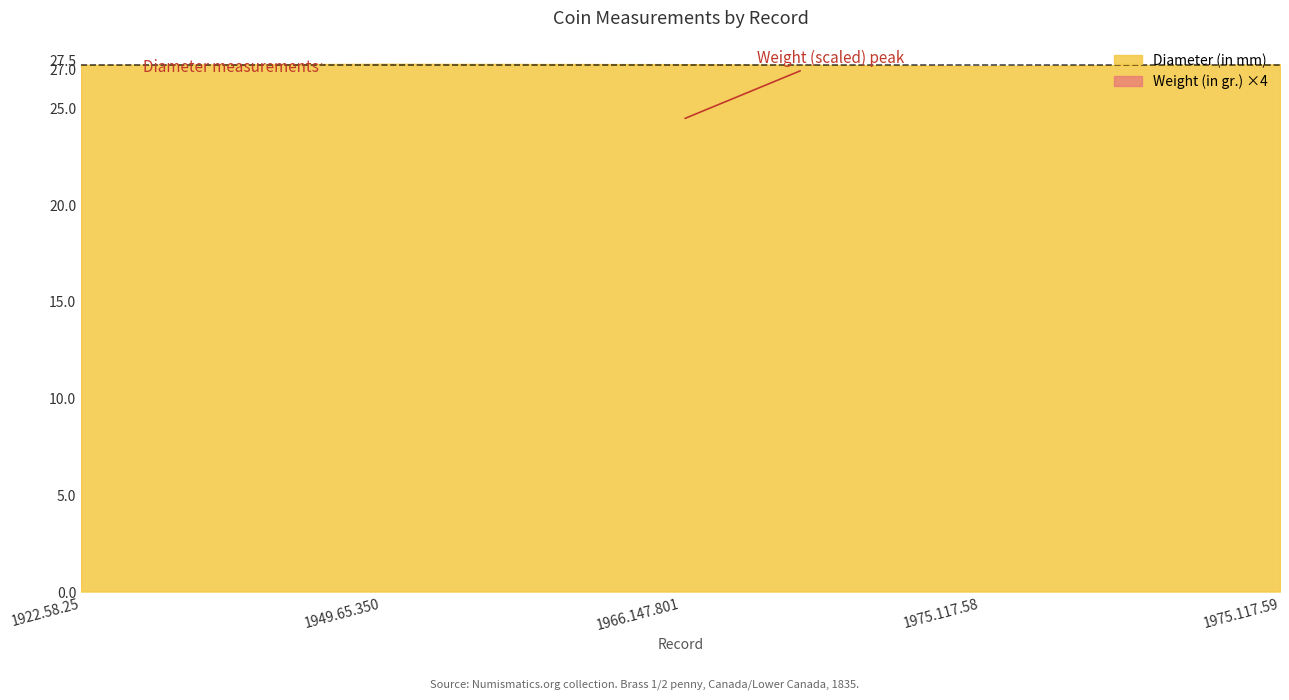

At which category is the sum across all series the highest?

1975.117.59